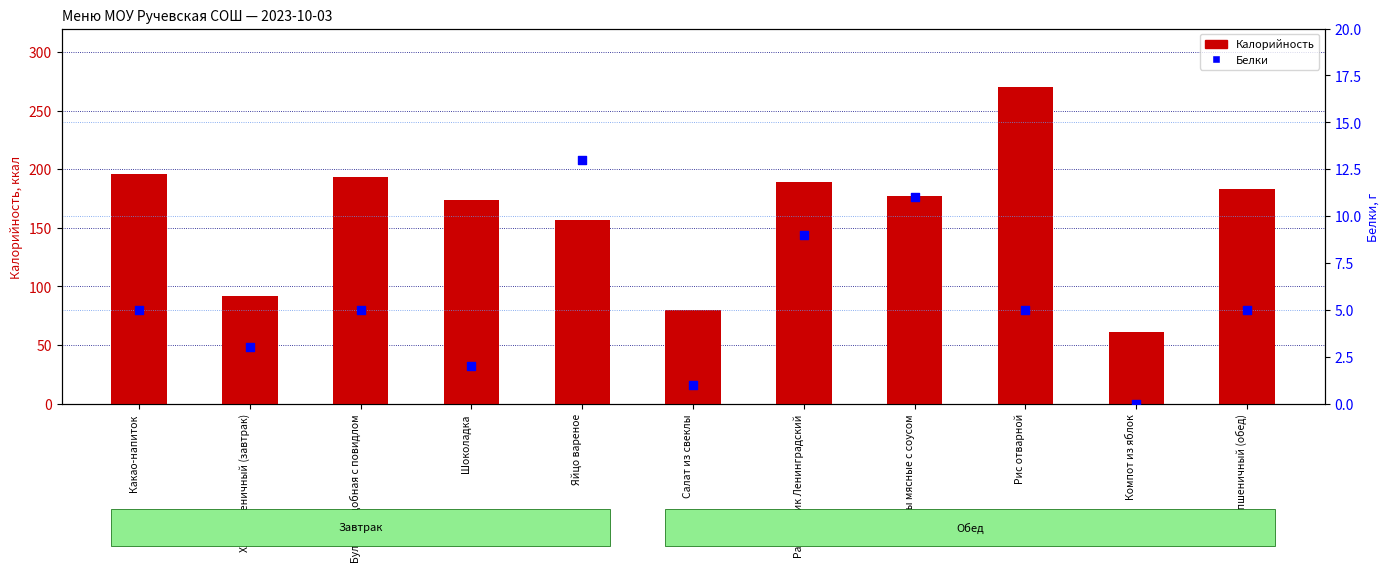

What is the total value across all series at Рассольник Ленинградский?

198